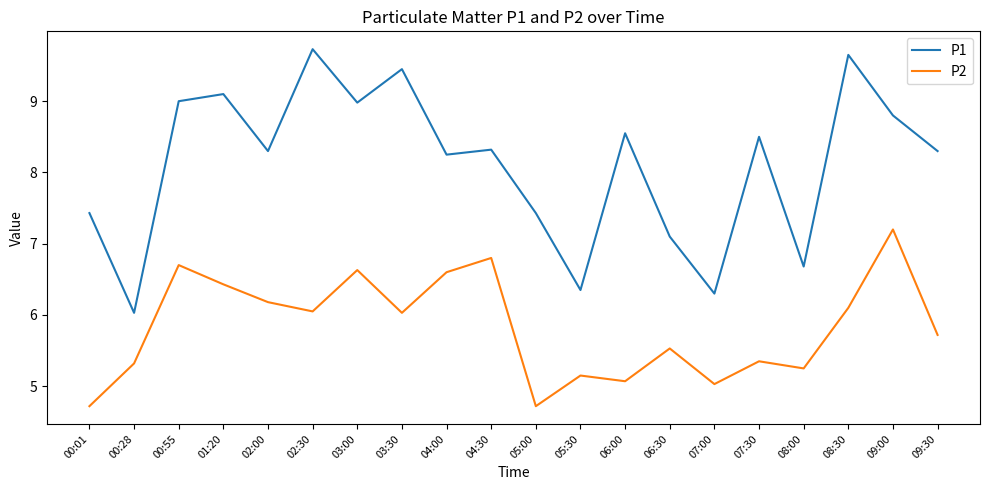

At 04:30, list the series in order from smallest to largest.

P2, P1